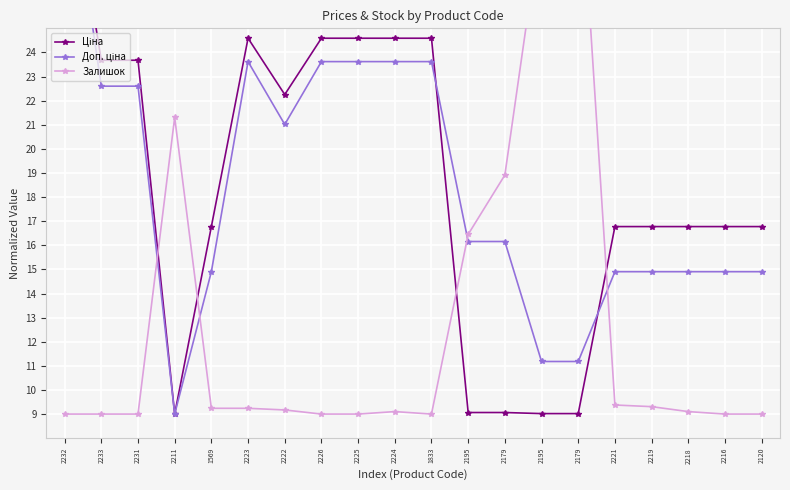

Count the number of categories in the chart.

20